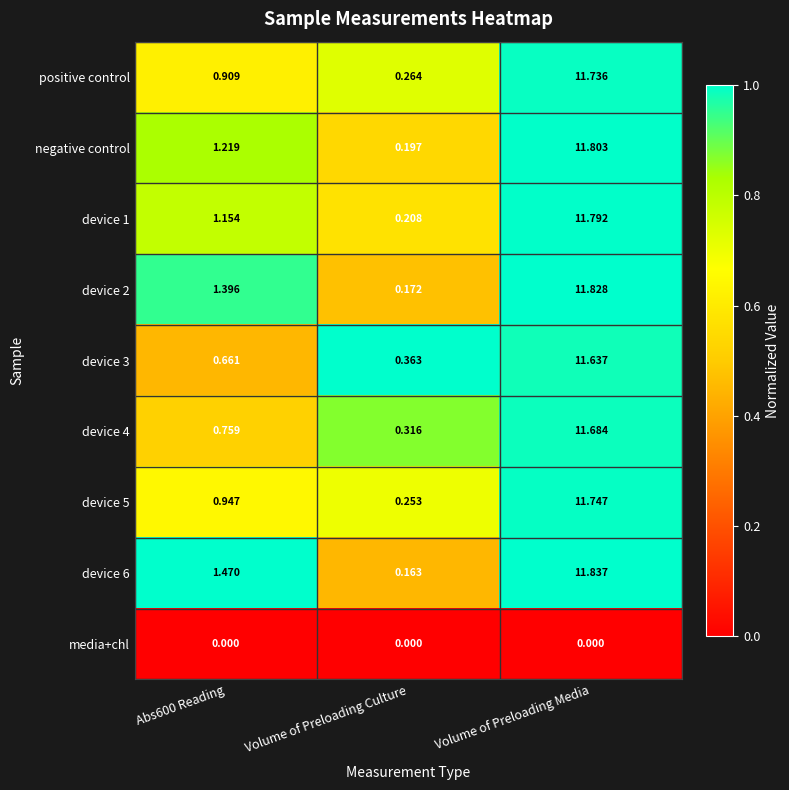

Is the value of device 4 at Volume of Preloading Culture greater than the value of device 6 at Abs600 Reading?

No